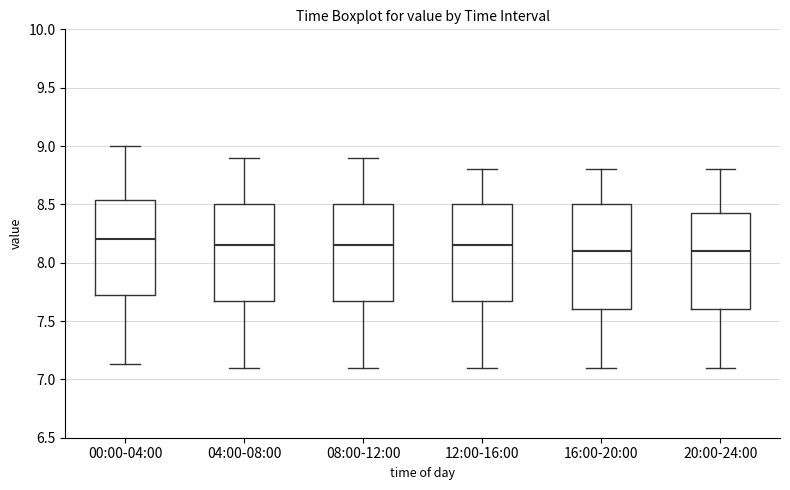

Which box is the tallest, from its lower edge to its upper edge?

16:00-20:00